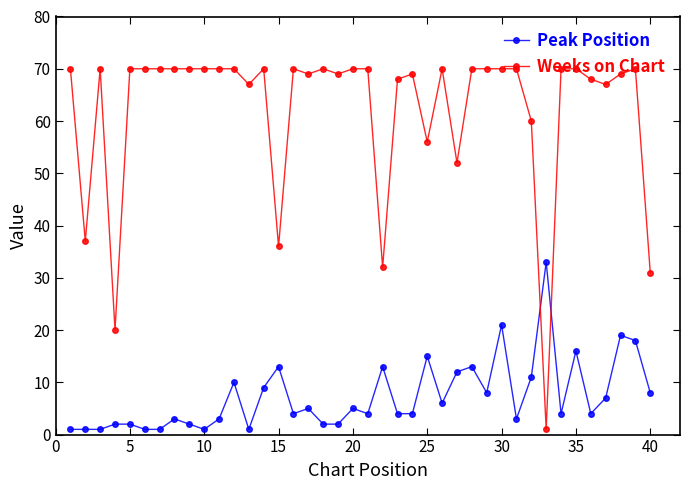

How many intersections are there between Peak Position and Weeks on Chart?

2